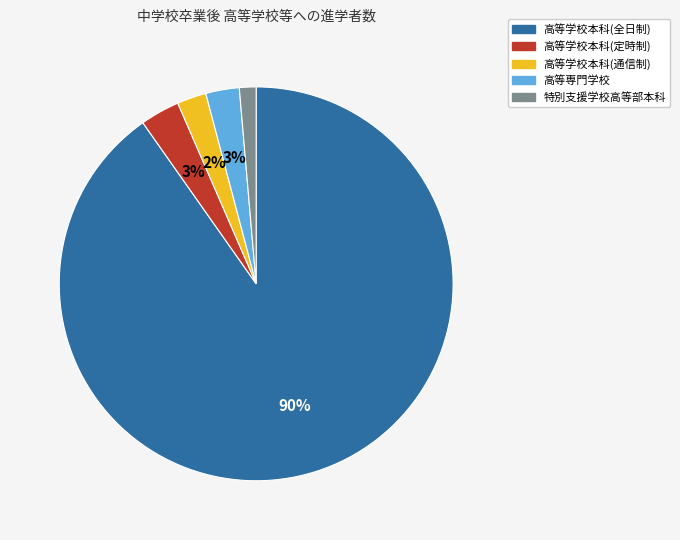

Does any single category account for the majority?

Yes